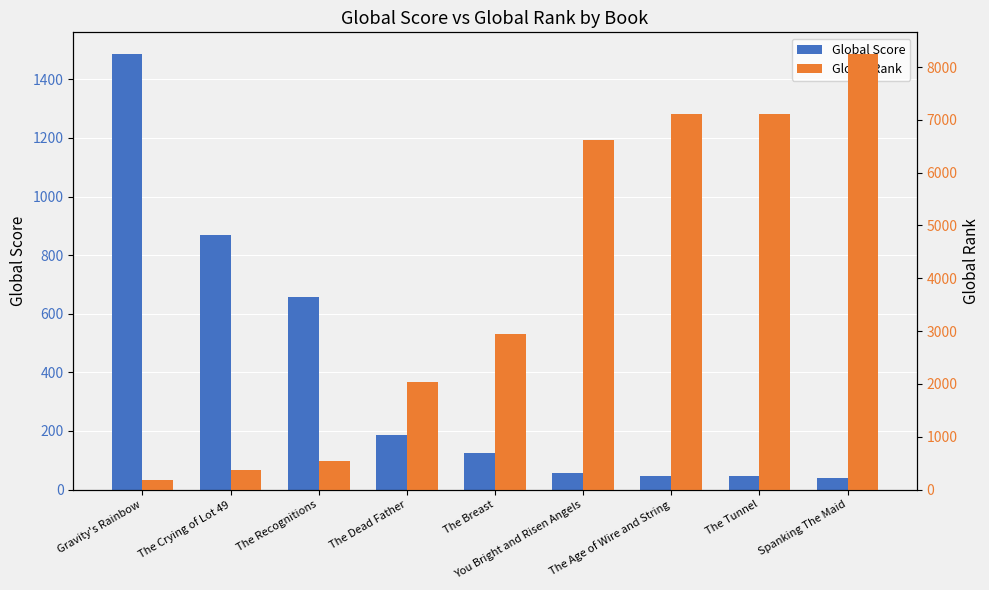

At which label does Global Score reach its minimum?

Spanking The Maid